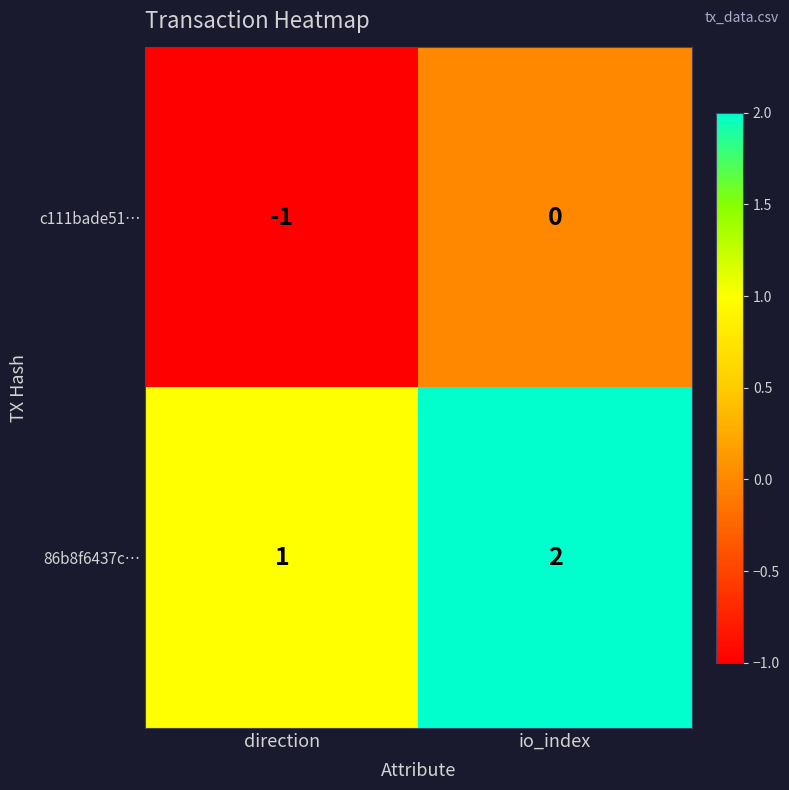

Where is 86b8f6437c… nearest to the value 1?

direction